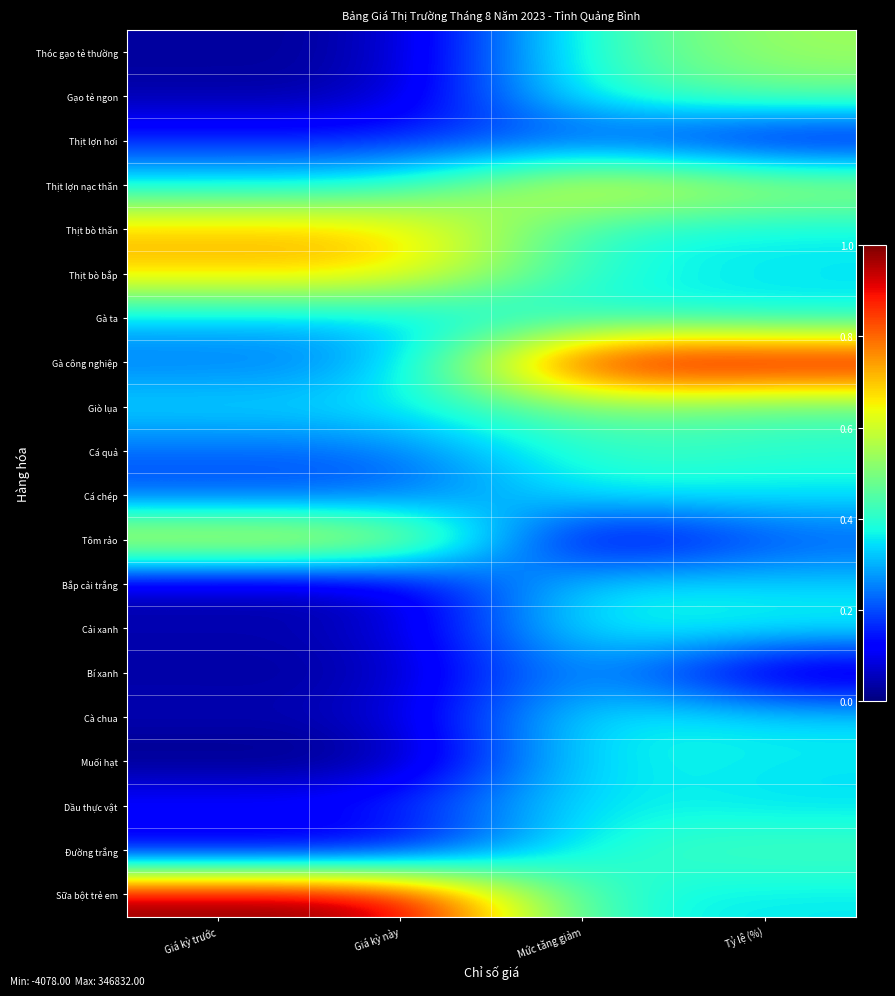

Which series changed the most between Giá kỳ này and Tỷ lệ (%)?

Gà công nghiệp